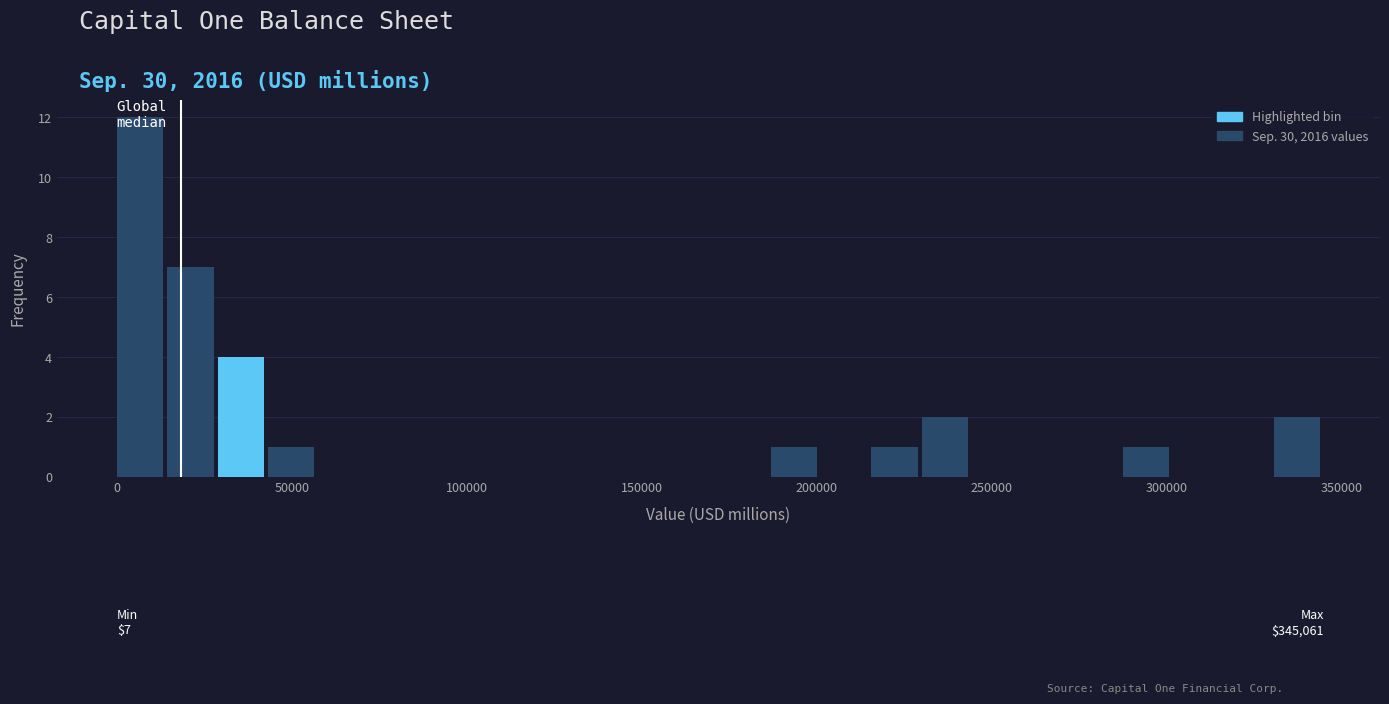

Around what value on the x-axis is the tallest bar? Give the approximate position of its centre, as read against the axis.

5000